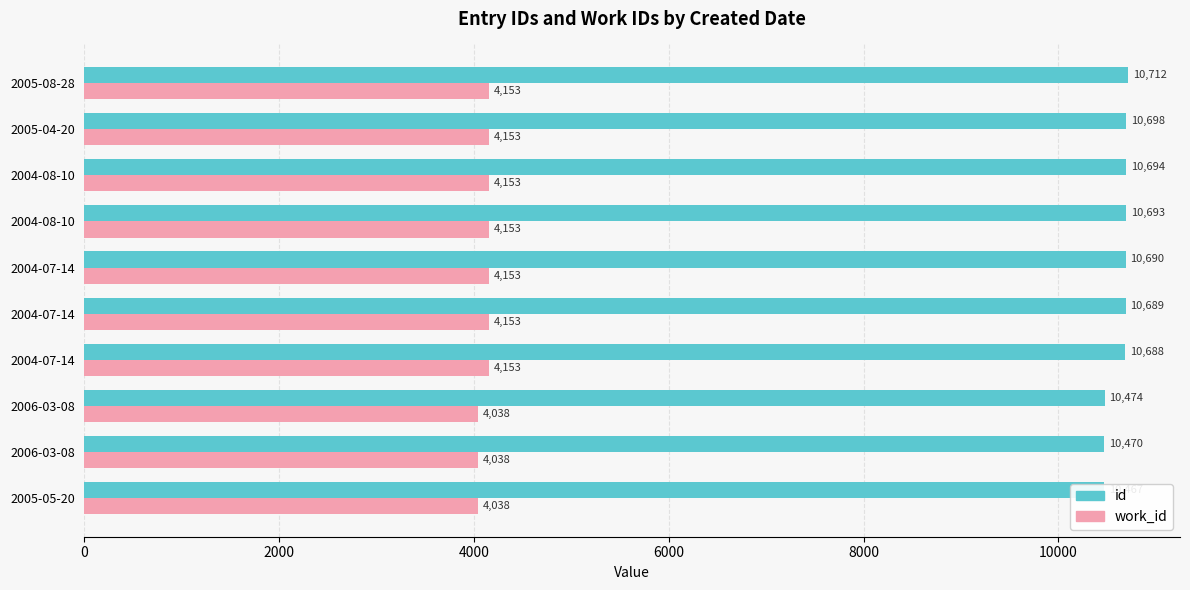

The id series shows 10689 at 2004-07-14. True or false?

True